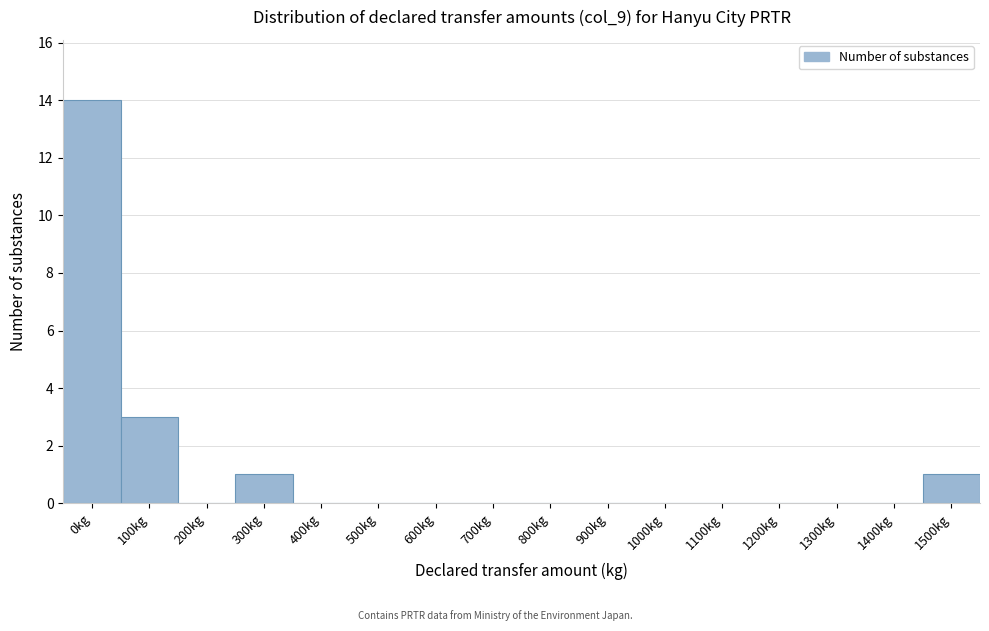

Reading right to left, list all the values displayed in this chart.

1500kg=1	1400kg=0	1300kg=0	1200kg=0	1100kg=0	1000kg=0	900kg=0	800kg=0	700kg=0	600kg=0	500kg=0	400kg=0	300kg=1	200kg=0	100kg=3	0kg=14